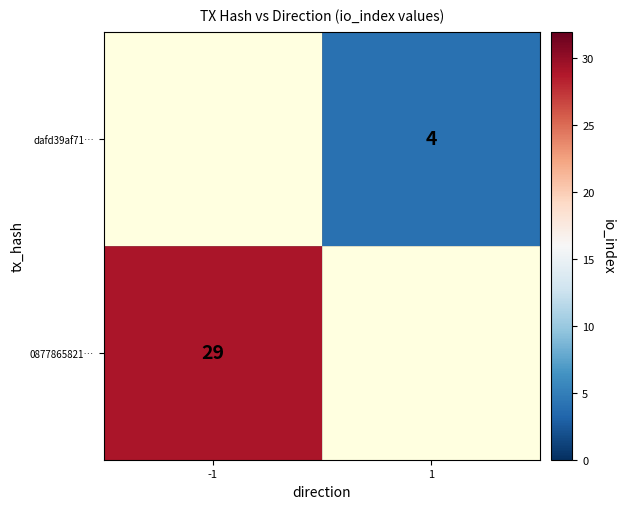

The dafd39af71… series shows 7 at 1. True or false?

False